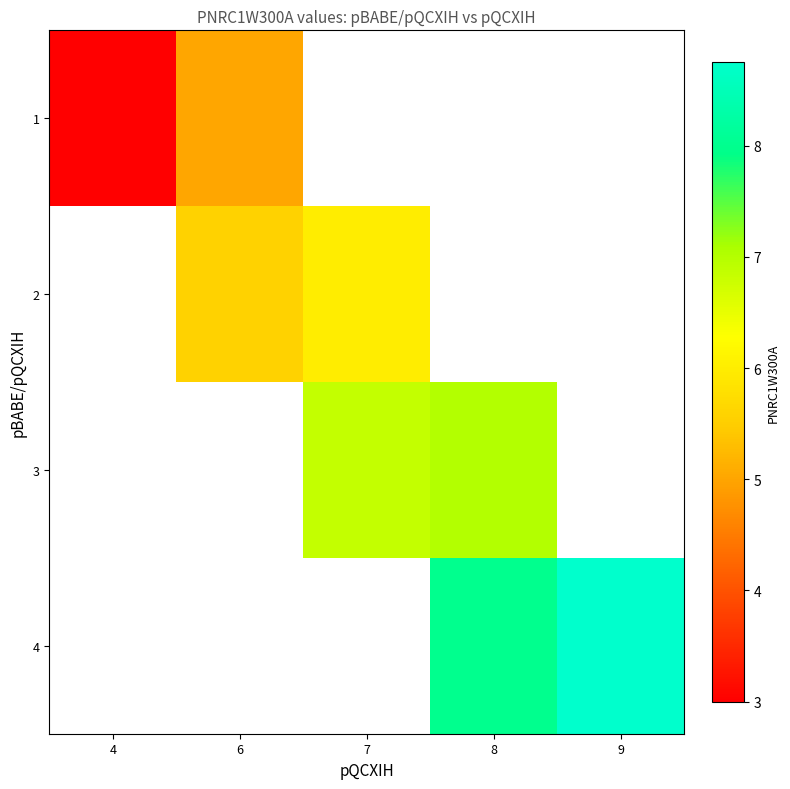

Between 6 and 7, which is larger?

7